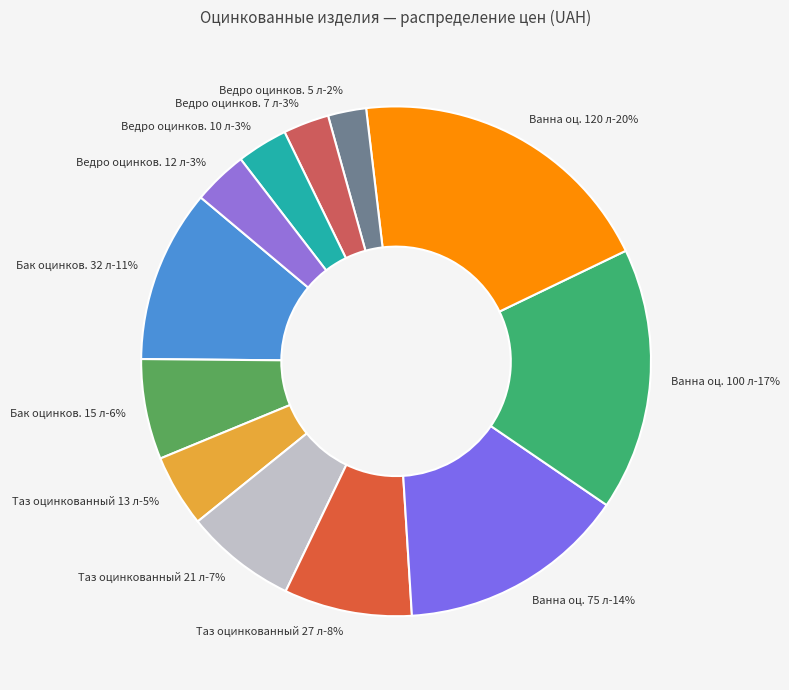

To the nearest percent, what percentage of the pie is Бак оцинков. 15 л?

6%